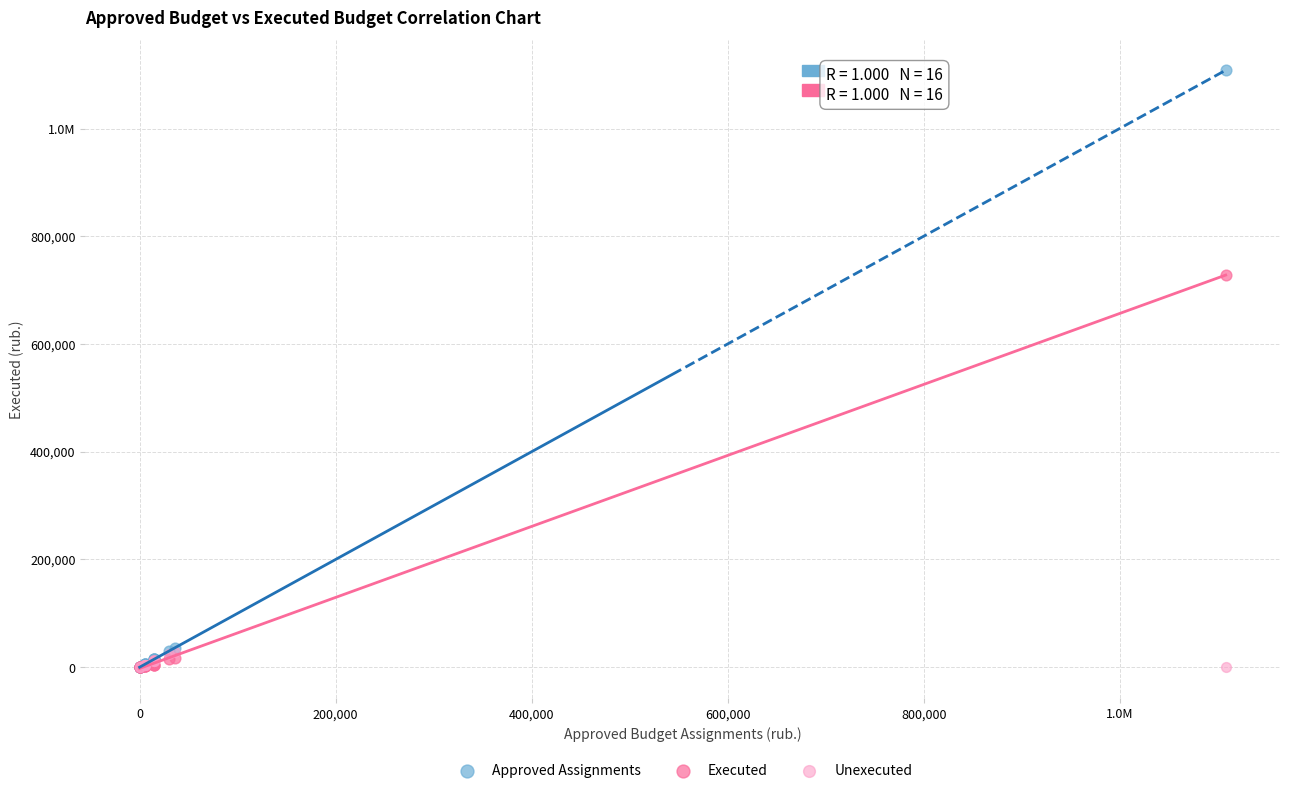

What are all the series names shown in the legend?

Approved Assignments, Executed, Unexecuted